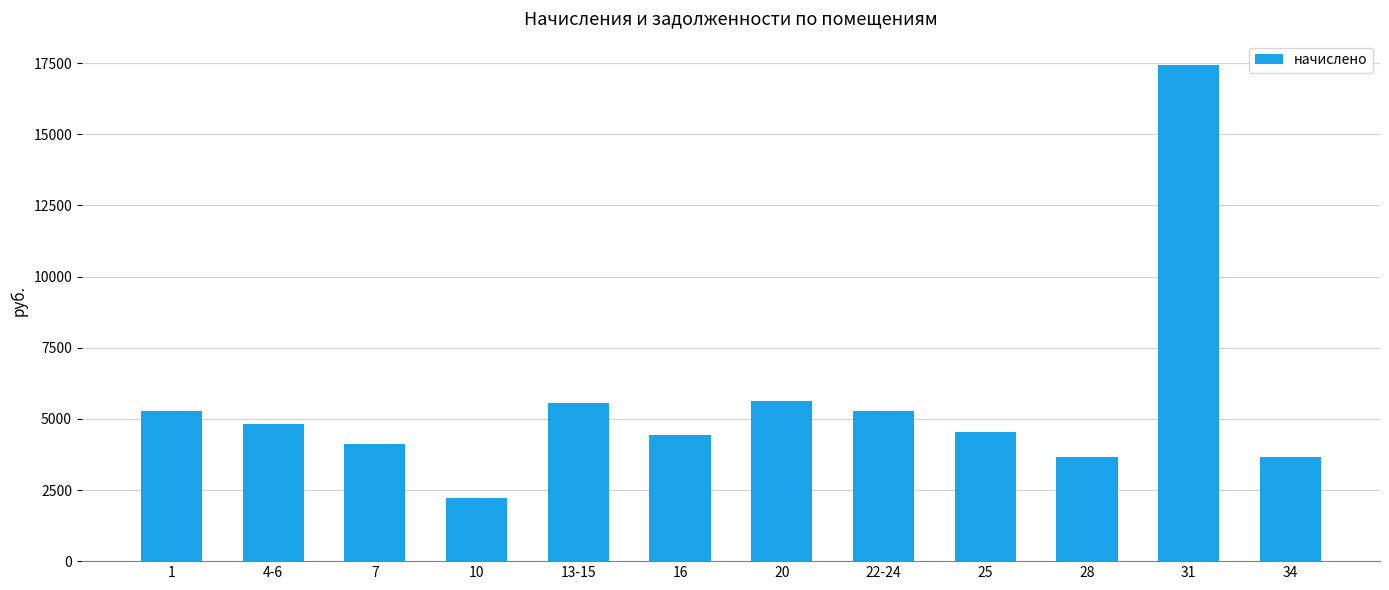

What value does the data have at 4-6?

4810.8